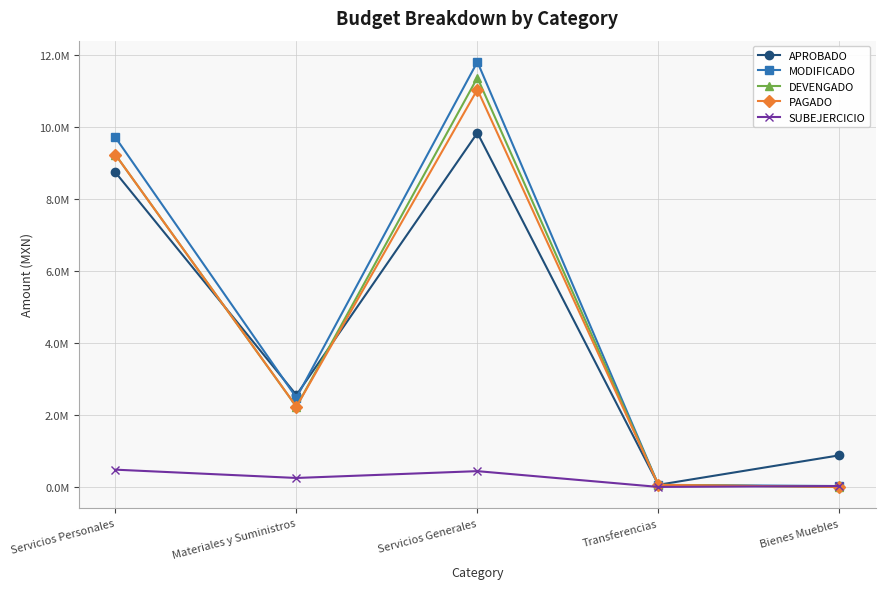

Where is the first local maximum for PAGADO?

Servicios Generales